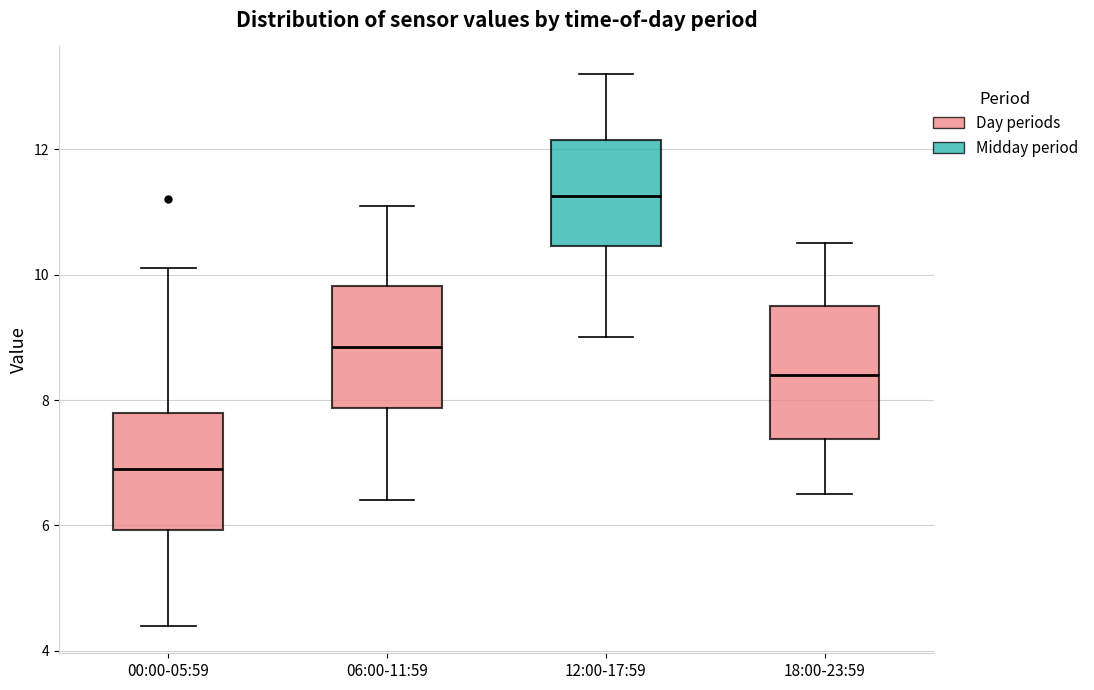

Reading left to right, read every box against the y-axis: the position of its median line, the range the box covers, and the ends of its whiskers. The values are not printed on the chart, so give them approximately, as read against the axis.

00:00-05:59: median 7.0, box 6.0 to 7.8, whiskers 4.4 to 10.2
06:00-11:59: median 8.8, box 7.8 to 9.8, whiskers 6.4 to 11.2
12:00-17:59: median 11.2, box 10.4 to 12.2, whiskers 9.0 to 13.2
18:00-23:59: median 8.4, box 7.4 to 9.6, whiskers 6.6 to 10.6